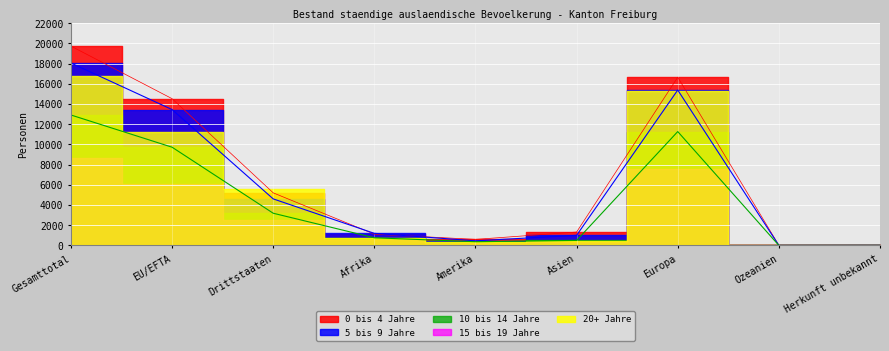

Is it true that 10 bis 14 Jahre equals 20901 at Gesamttotal?

False